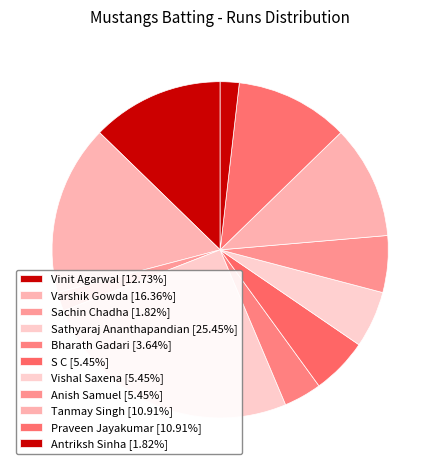

To the nearest percent, what is the combined percentage of Tanmay Singh and Bharath Gadari?

15%